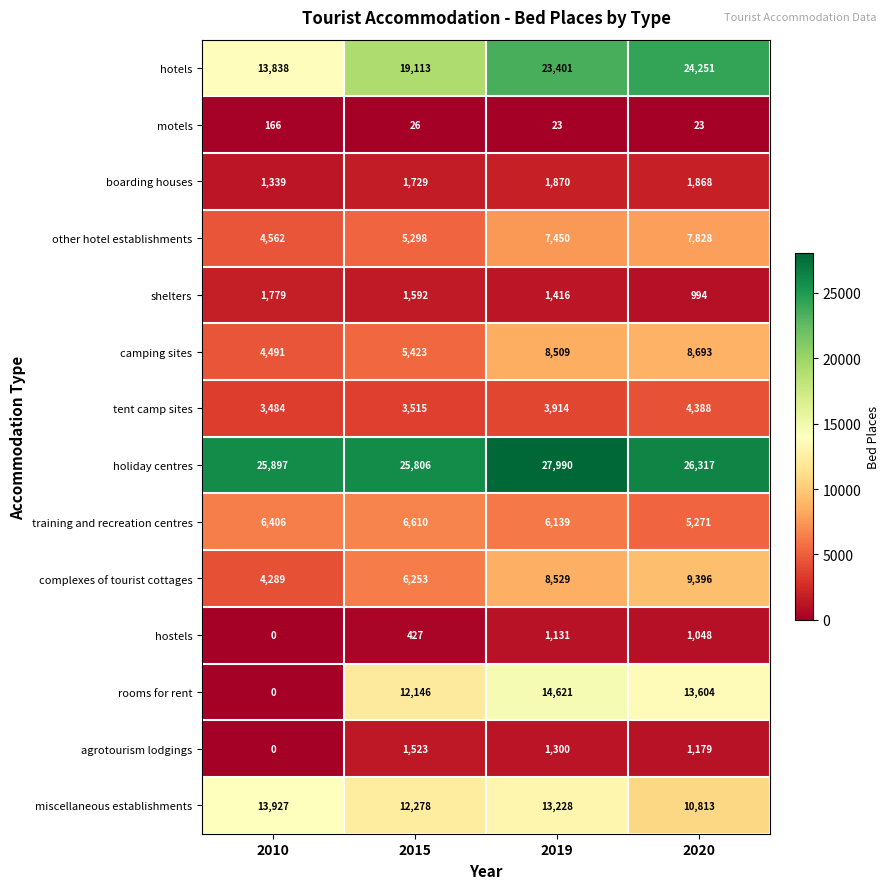

Rank the series by their maximum value, from highest to lowest.

holiday centres, hotels, rooms for rent, miscellaneous establishments, complexes of tourist cottages, camping sites, other hotel establishments, training and recreation centres, tent camp sites, boarding houses, shelters, agrotourism lodgings, hostels, motels